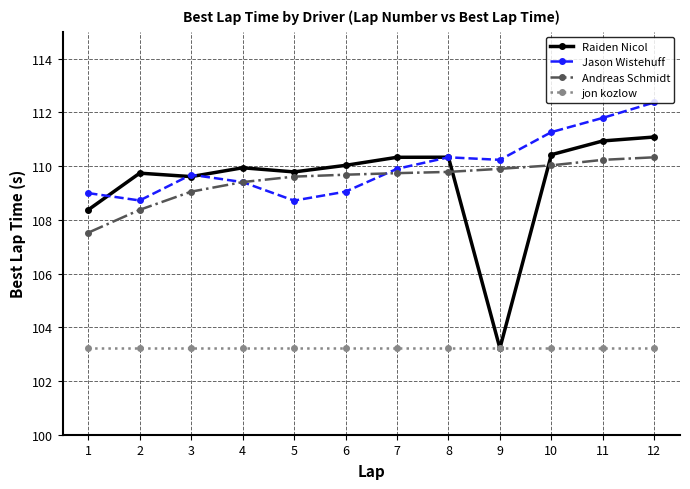

What is the difference between the Jason Wistehuff values at 10 and 11?

0.5